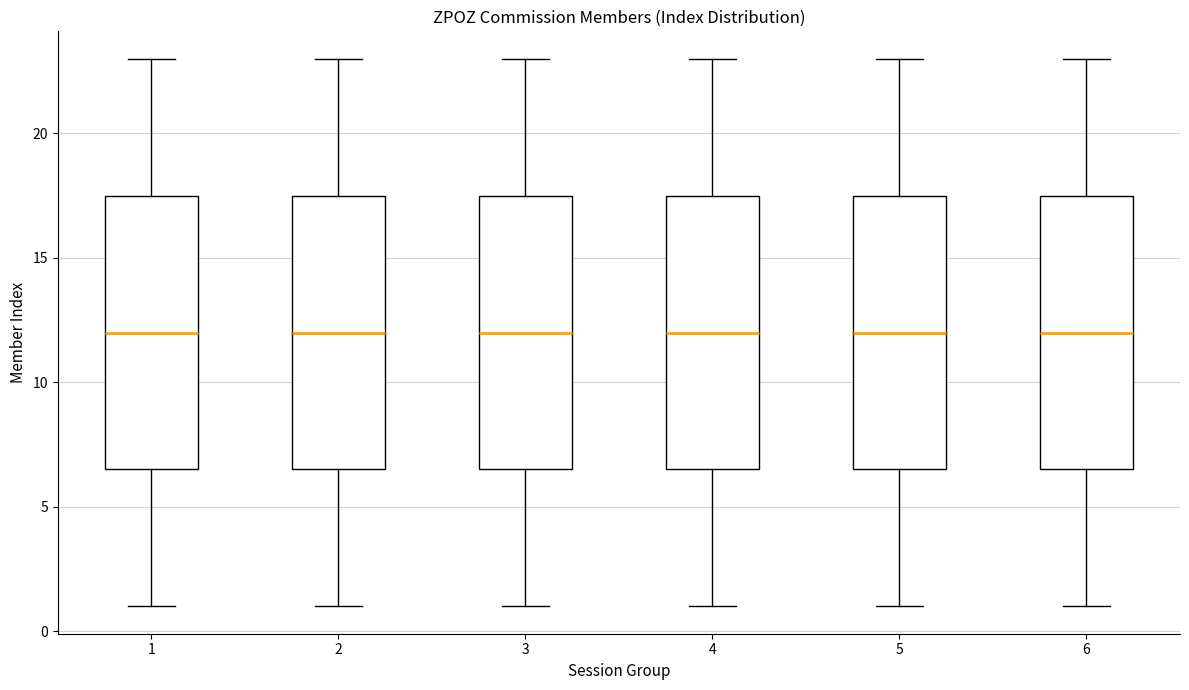

Reading left to right, read every box against the y-axis: the position of its median line, the range the box covers, and the ends of its whiskers. The values are not printed on the chart, so give them approximately, as read against the axis.

1: median 12.0, box 6.5 to 17.5, whiskers 1.0 to 23.0
2: median 12.0, box 6.5 to 17.5, whiskers 1.0 to 23.0
3: median 12.0, box 6.5 to 17.5, whiskers 1.0 to 23.0
4: median 12.0, box 6.5 to 17.5, whiskers 1.0 to 23.0
5: median 12.0, box 6.5 to 17.5, whiskers 1.0 to 23.0
6: median 12.0, box 6.5 to 17.5, whiskers 1.0 to 23.0